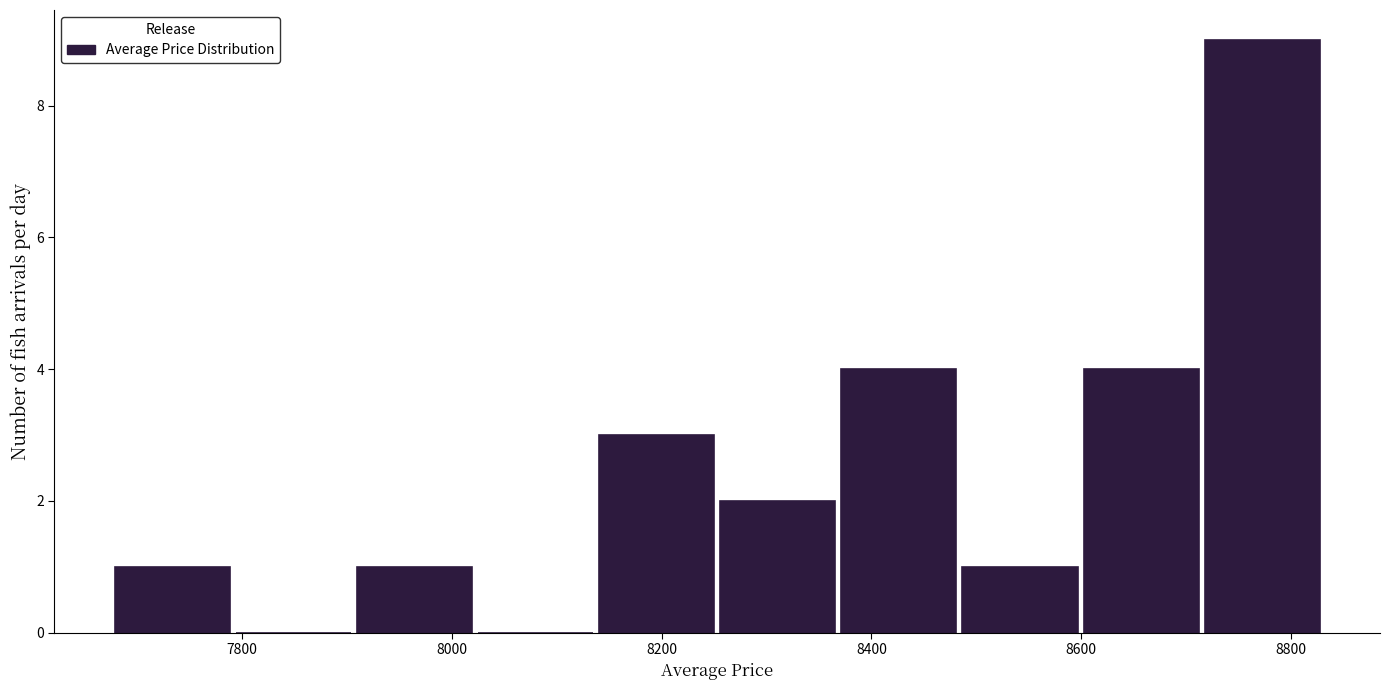

Reading left to right, transcribe this chart: for each bar, give the range it covers on the x-axis and its height. Neither the bar edges nor the heights are printed on the chart, so give them approximately, as read against the axes.

7680 to 7800: 1
7800 to 7900: 0
7900 to 8020: 1
8020 to 8140: 0
8140 to 8260: 3
8260 to 8360: 2
8360 to 8480: 4
8480 to 8600: 1
8600 to 8720: 4
8720 to 8840: 9